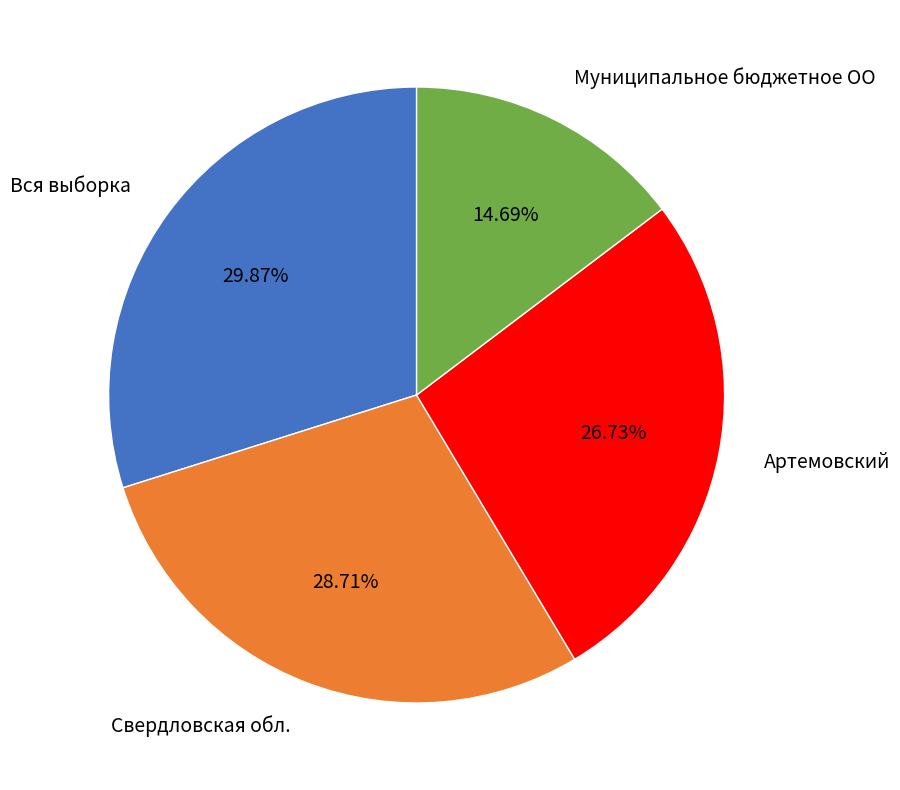

Is there any slice that represents more than half of the pie?

No